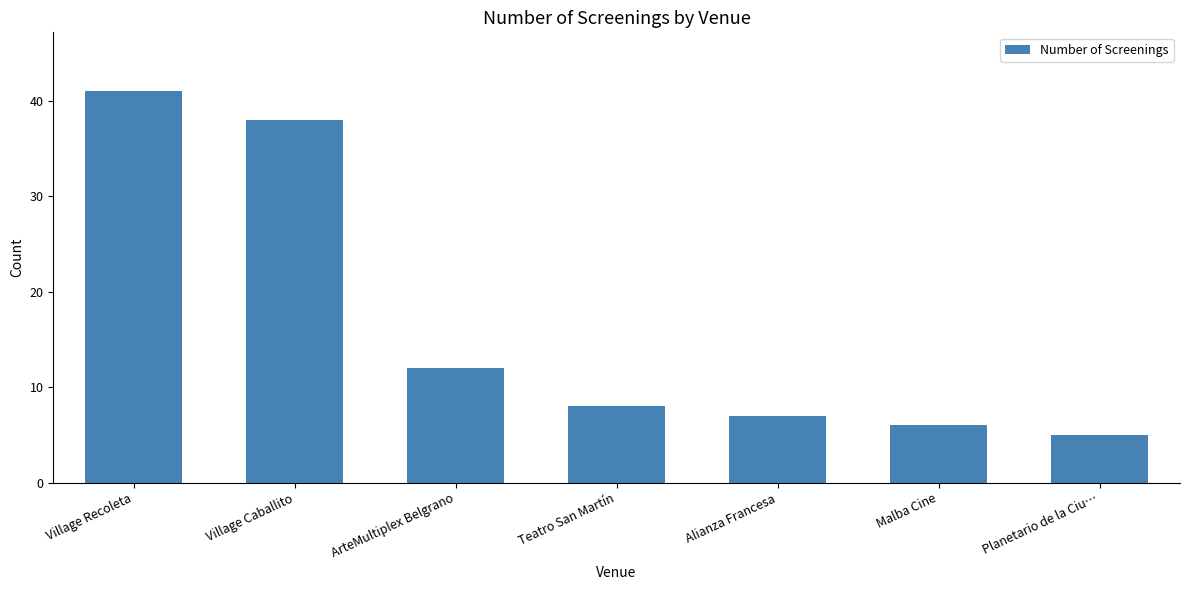

Rank the categories by value from lowest to highest.

Planetario de la Ciu…, Malba Cine, Alianza Francesa, Teatro San Martín, ArteMultiplex Belgrano, Village Caballito, Village Recoleta